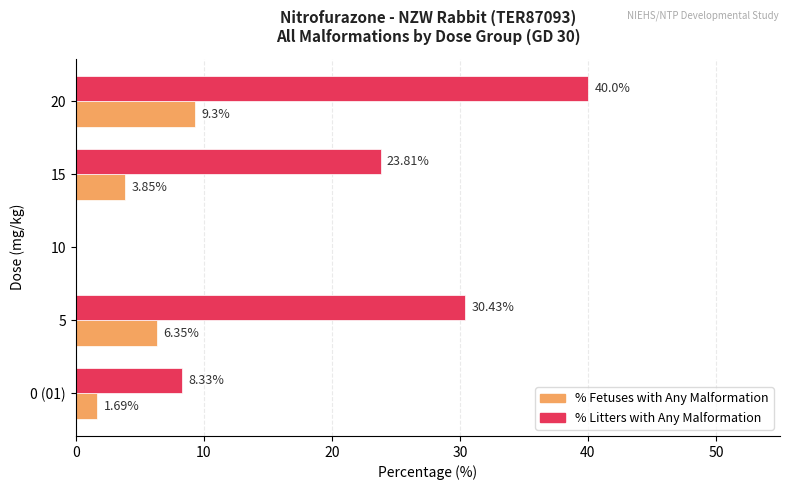

Which series has the largest total across all categories?

% Litters with Any Malformation